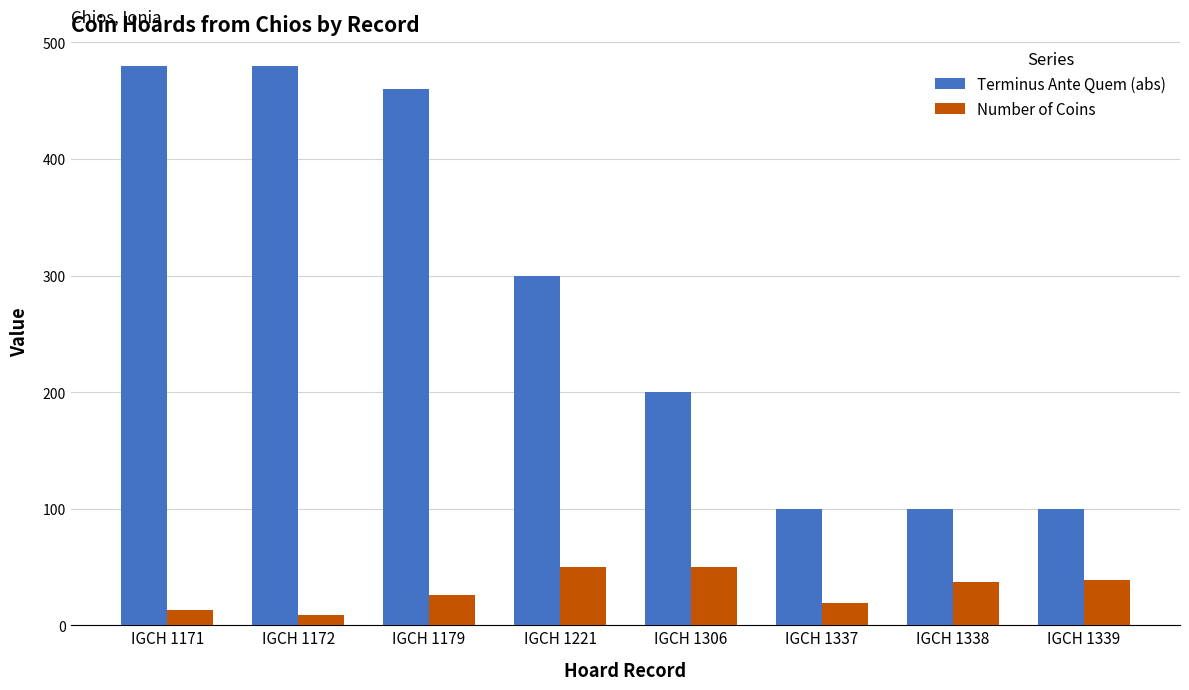

How many data points does each series have?

8